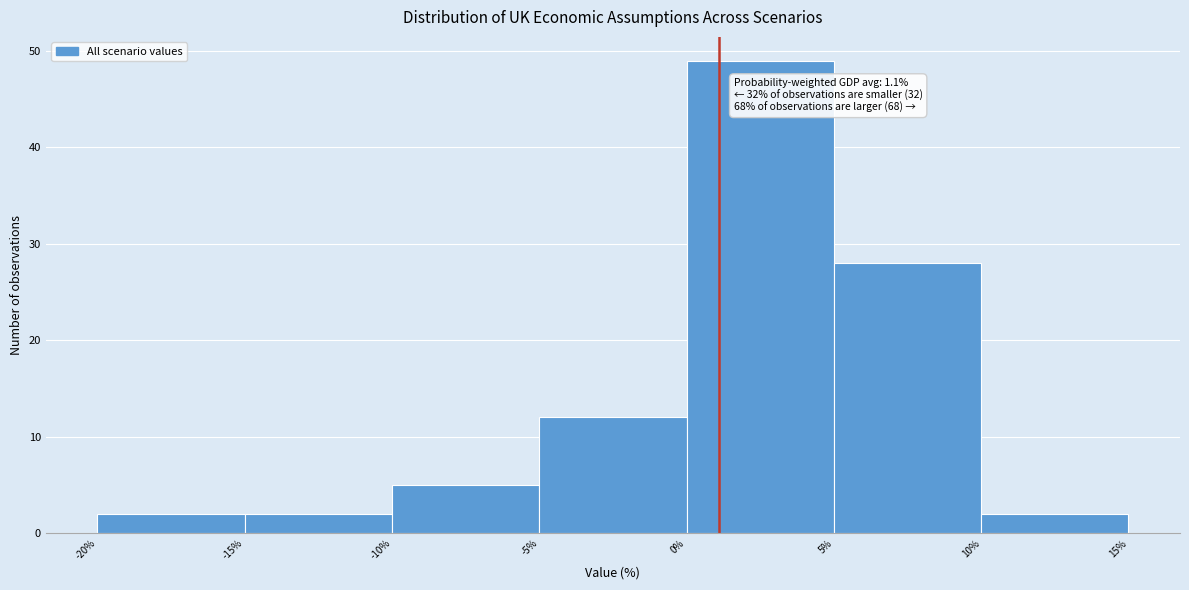

Which range on the x-axis has the tallest bar?

0% to 5%